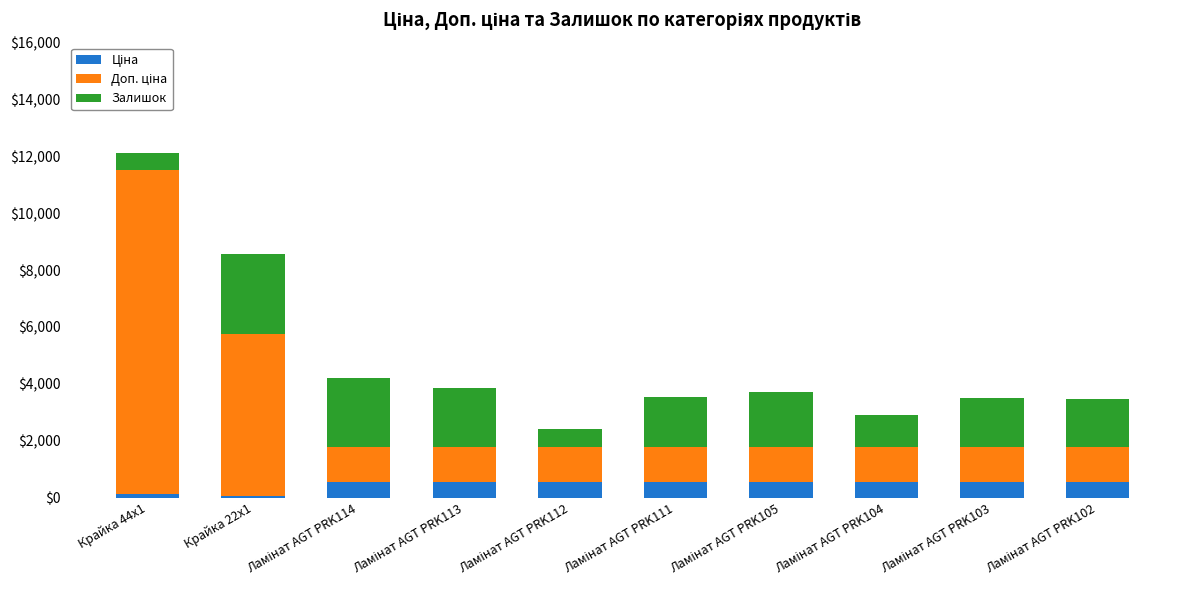

At which category is the sum across all series the highest?

Крайка 44x1